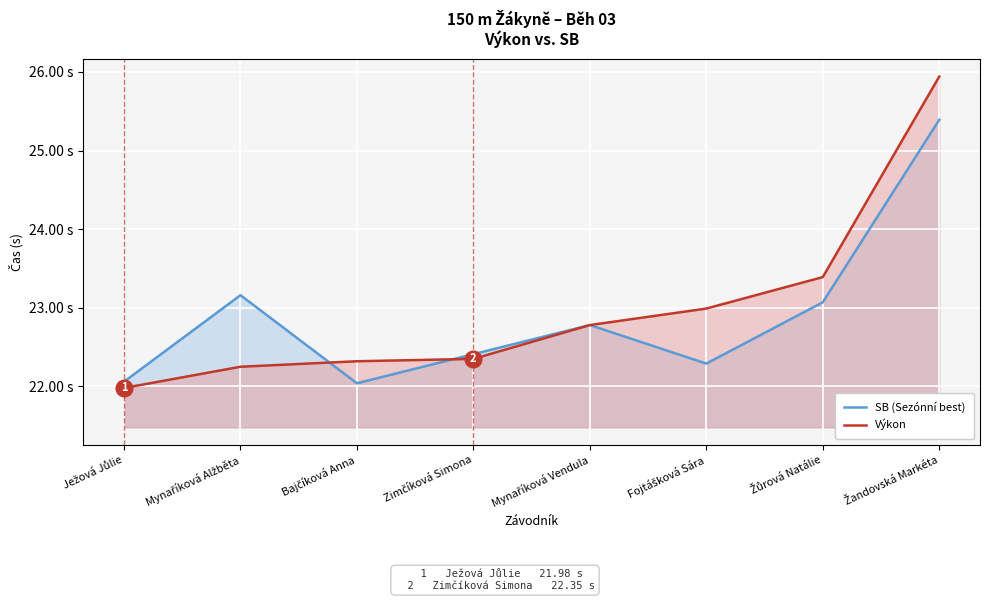

Reading left to right, extract all data points from this chart.

SB (Sezónní best): Ježová Jůlie=22.1	Mynaříková Alžběta=23.2	Bajčíková Anna=22.0	Zimčíková Simona=22.4	Mynaříková Vendula=22.8	Fojtášková Sára=22.3	Žůrová Natálie=23.1	Žandovská Markéta=25.4
Výkon: Ježová Jůlie=22.0	Mynaříková Alžběta=22.2	Bajčíková Anna=22.3	Zimčíková Simona=22.4	Mynaříková Vendula=22.8	Fojtášková Sára=23.0	Žůrová Natálie=23.4	Žandovská Markéta=25.9